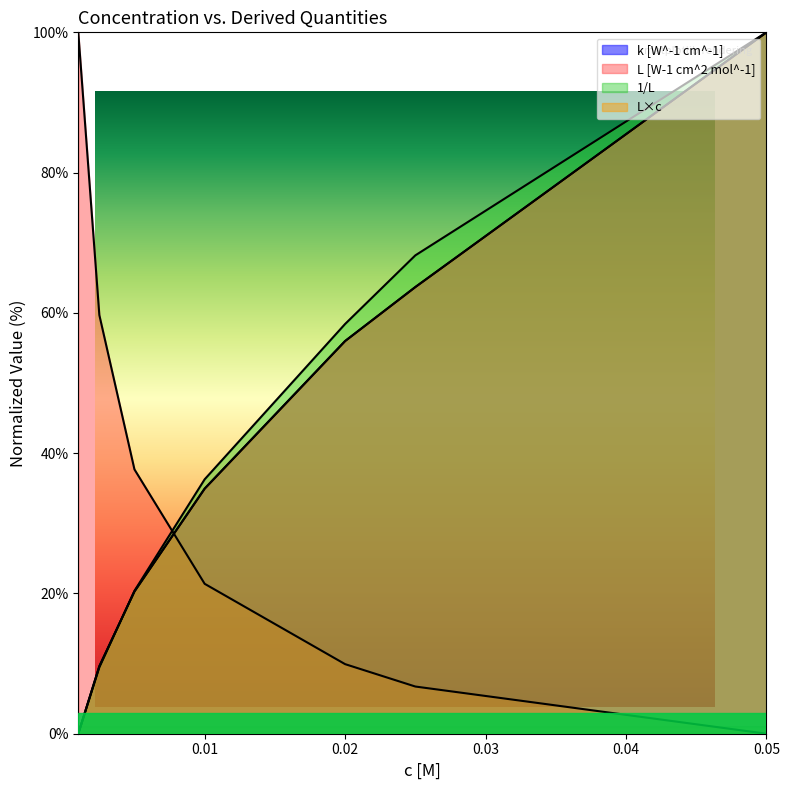

Reading left to right, transcribe all the data shown in this chart.

k [W^-1 cm^-1]: 0.0	9.6	20.3	34.9	56.0	63.7	100.0
L [W-1 cm^2 mol^-1]: 100.0	59.7	37.7	21.4	9.9	6.7	0.0
1/L: 0.0	9.5	20.4	36.3	58.4	68.2	100.0
L×c: 0.0	9.6	20.3	34.9	56.0	63.7	100.0